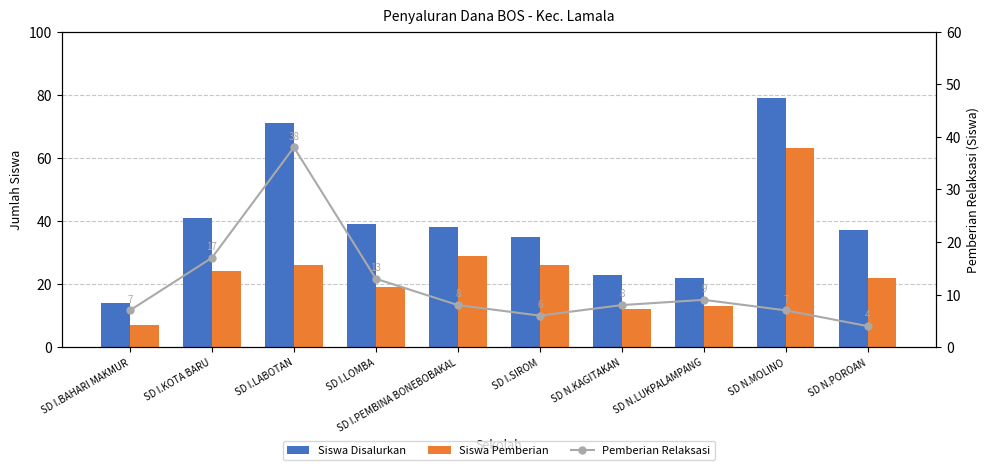

How many categories are shown in the chart?

10